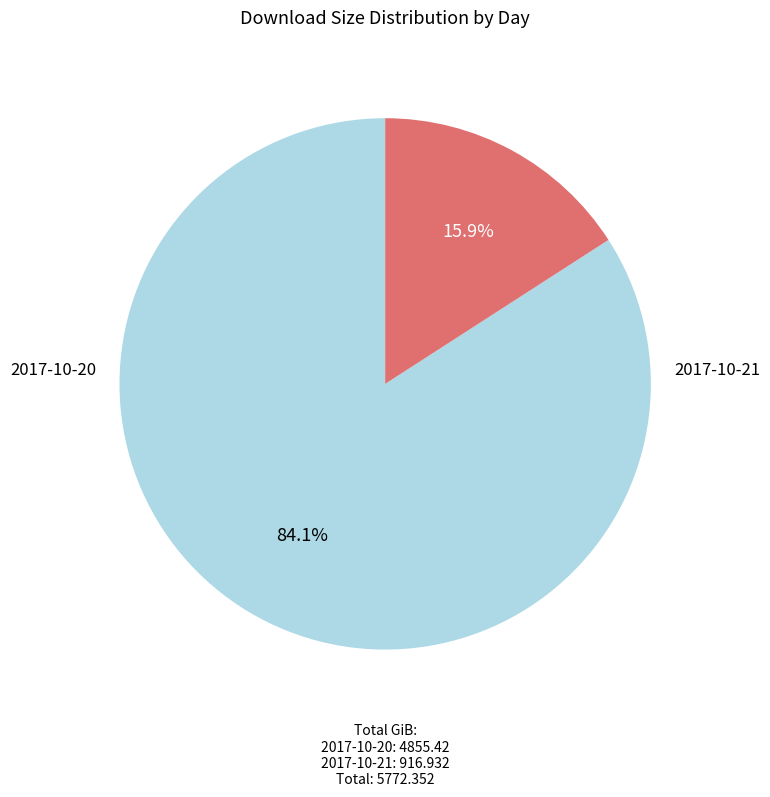

To the nearest percent, what is the difference between the largest and smallest slice percentages?

68%